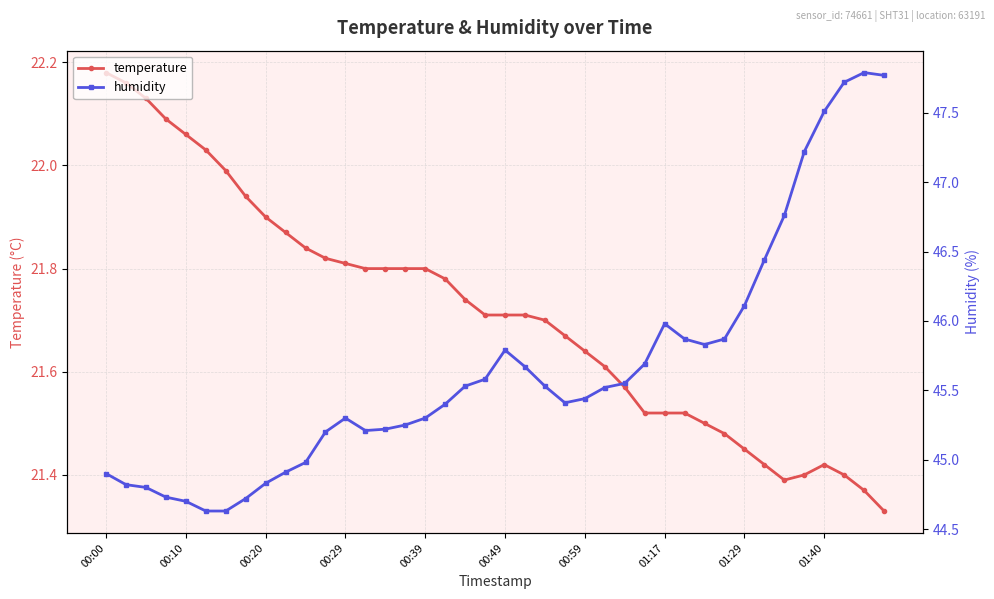

What is the value of the humidity point at the 1st from the left?

44.9